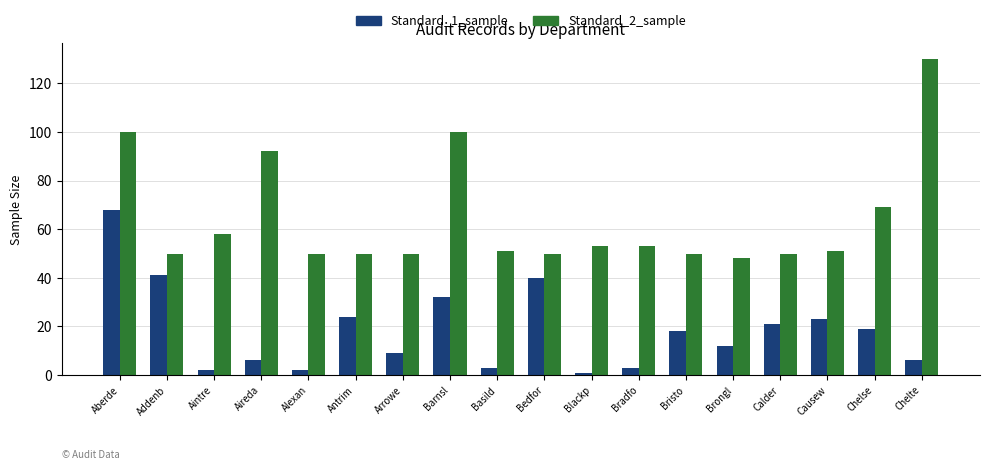

What is the value of the Standard_1_sample bar at the 7th from the left?

9